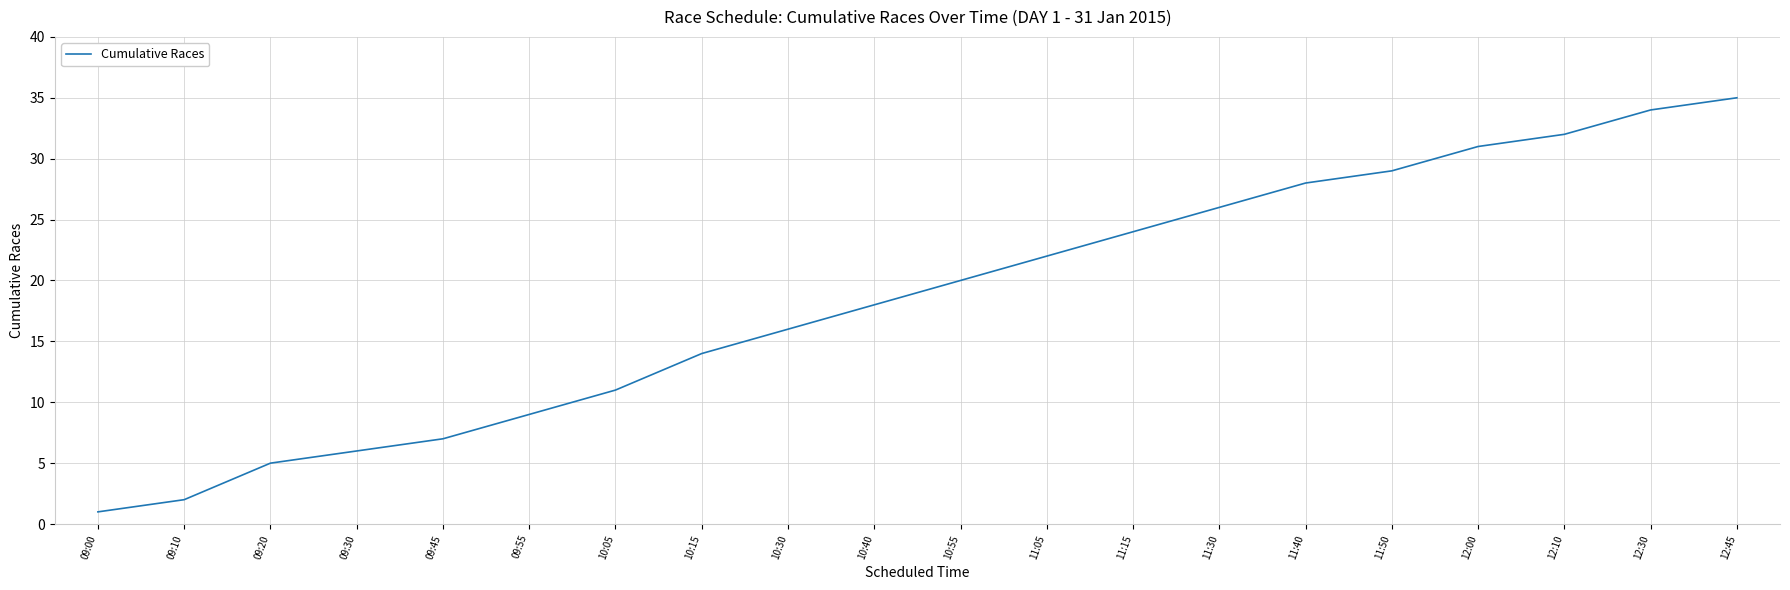

What is the greatest value displayed?

35